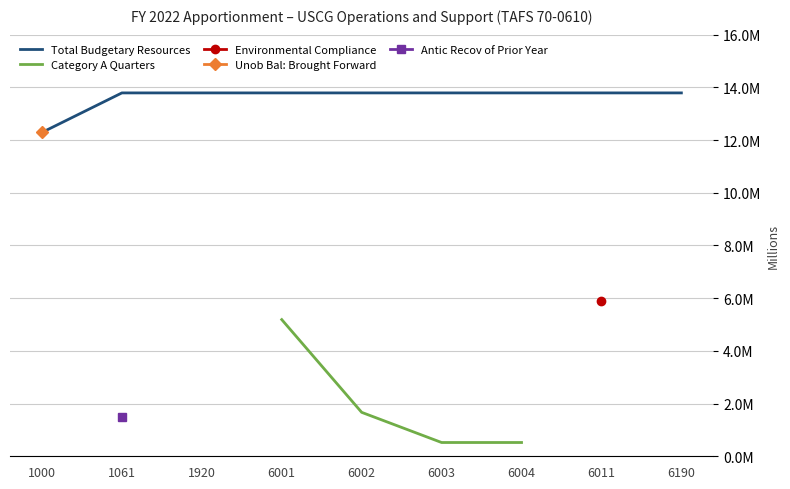

True or false: Total Budgetary Resources and Category A Quarters intersect in this chart.

False